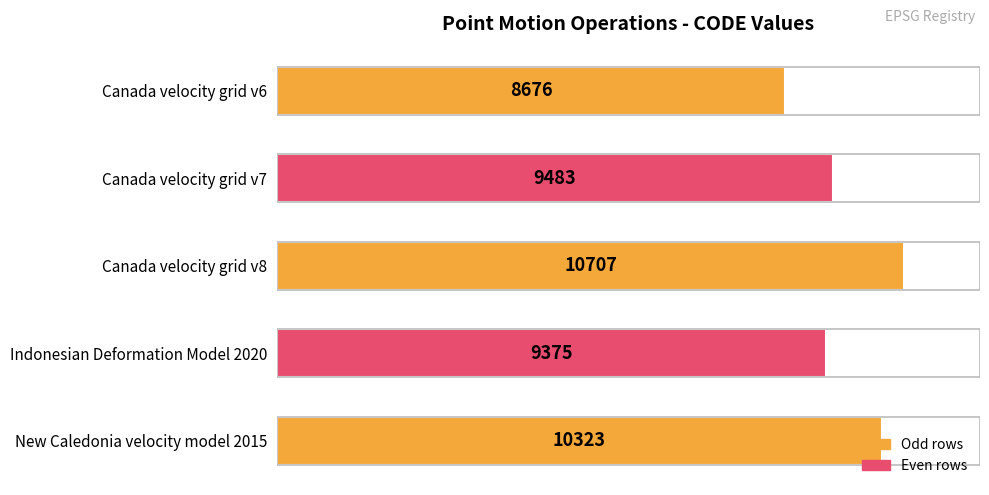

What position from the bottom is Canada velocity grid v8?

3